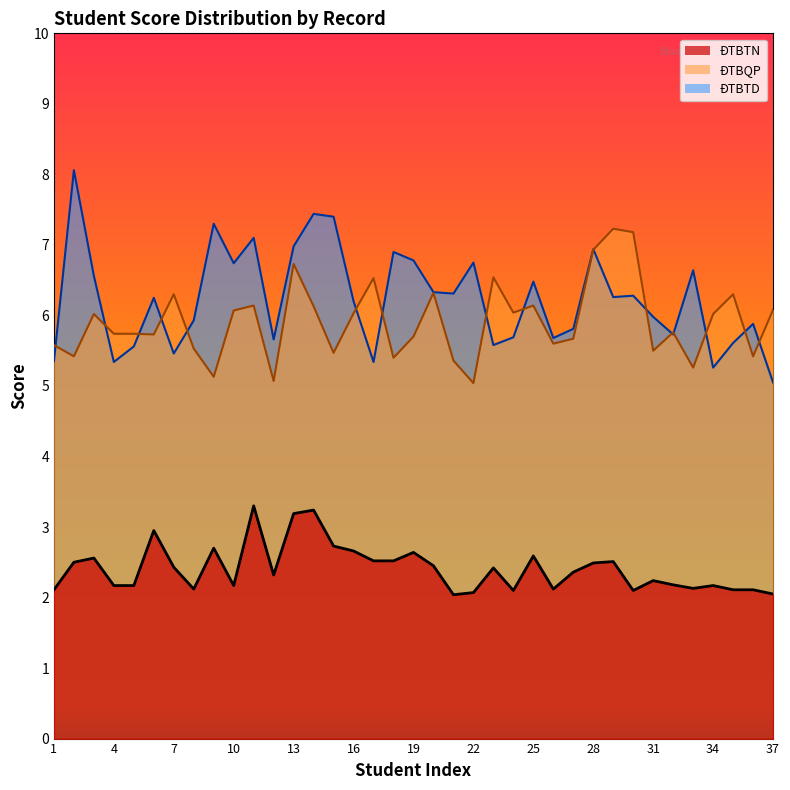

At which category is the sum across all series the highest?

13